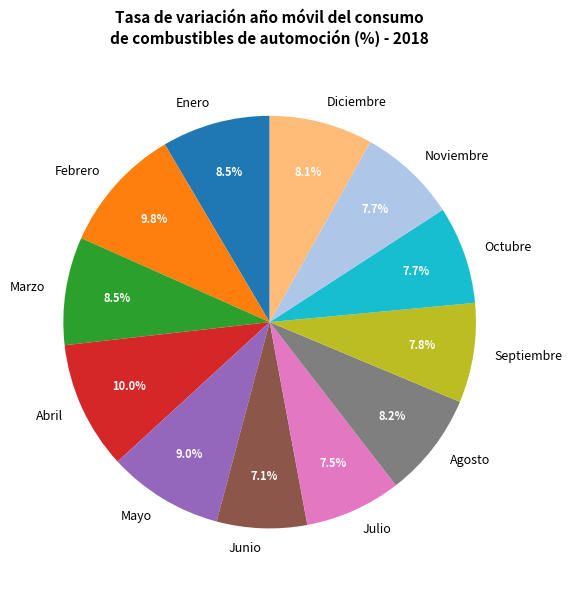

True or false: Junio accounts for 15% of the total.

False